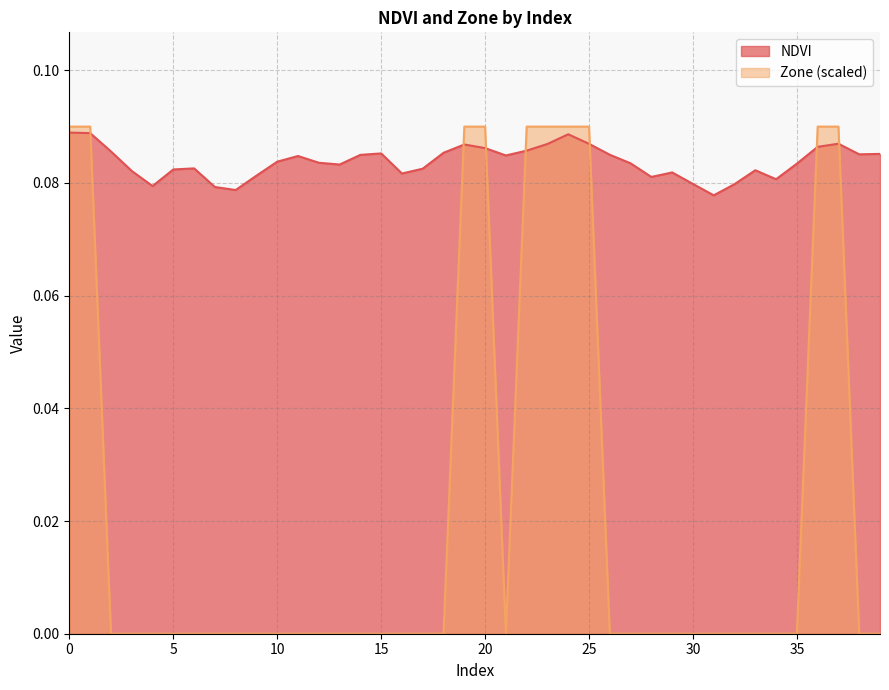

Where do Zone and NDVI first cross each other?

1 and 2